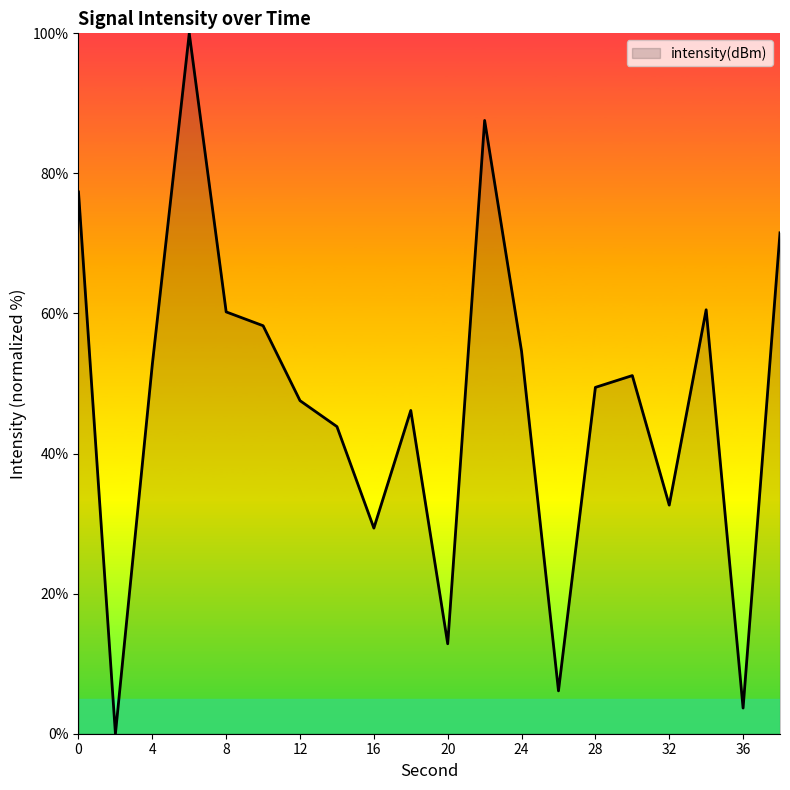

What is the difference between the maximum and minimum values?

100.0